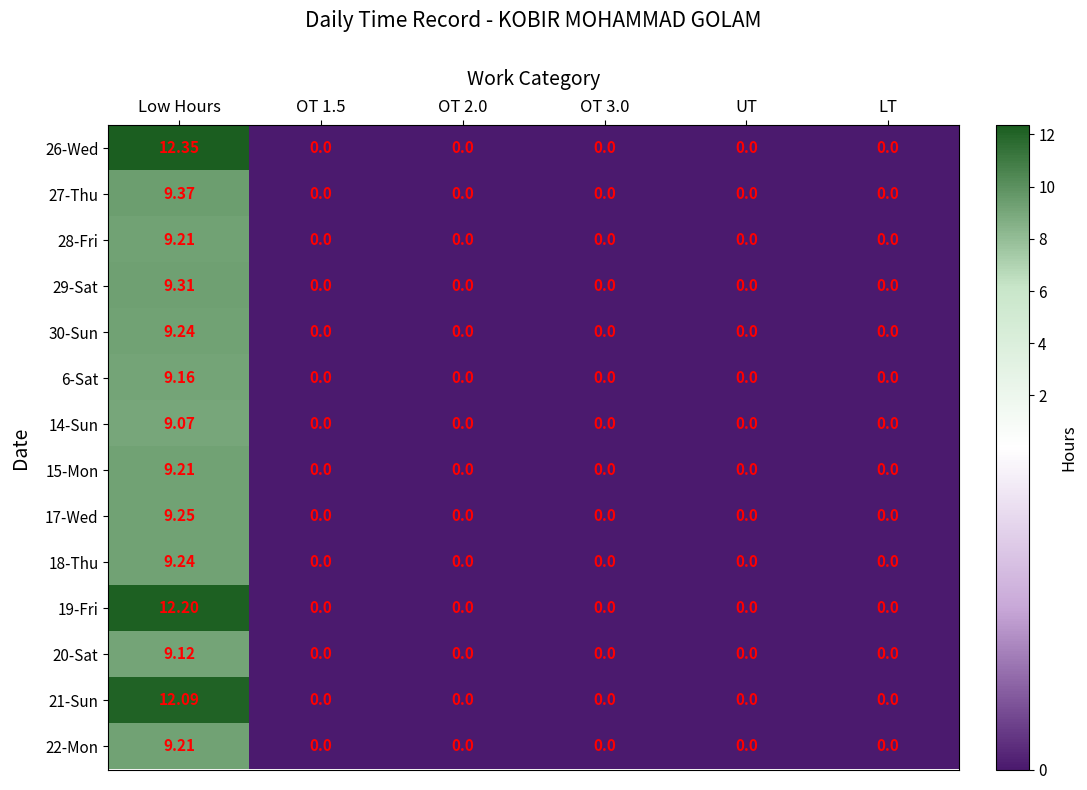

At which category is the sum across all series the highest?

Low Hours